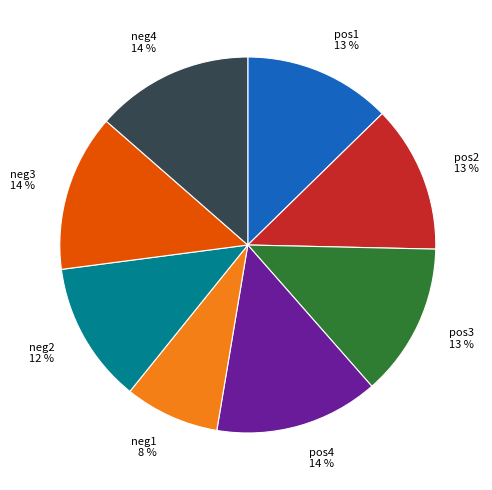

Combined, do neg4 14 % and pos4 14 % account for over 50%?

No